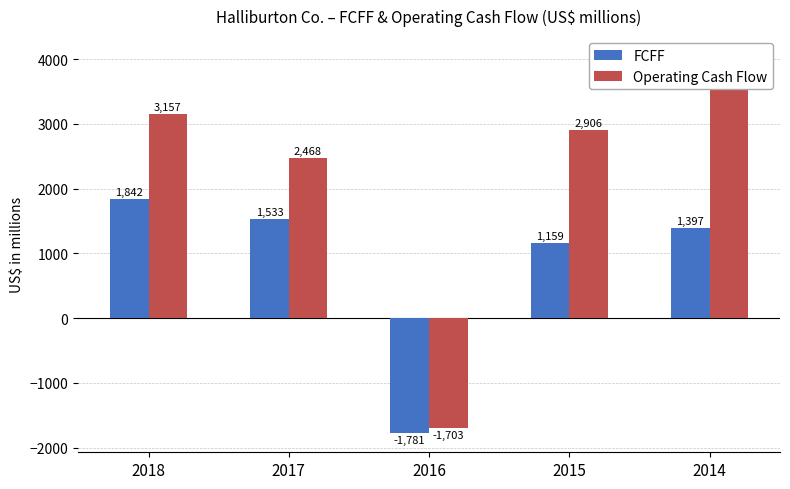

How many bars are there in each group?

2